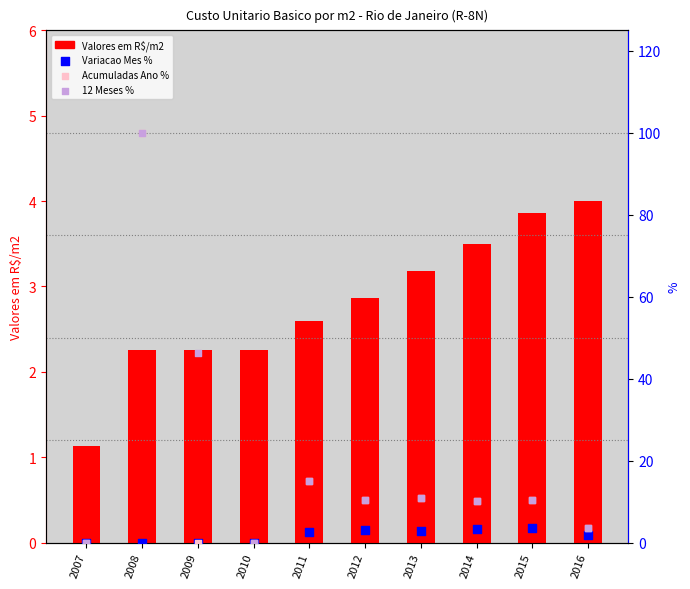

Which series has the largest total across all categories?

12 Meses %